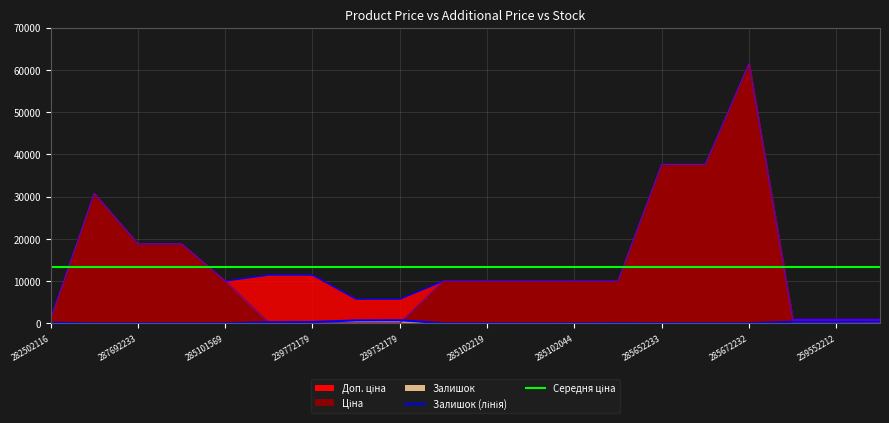

In Залишок, how many points are higher than both neighbors (excluding endpoints)?

3